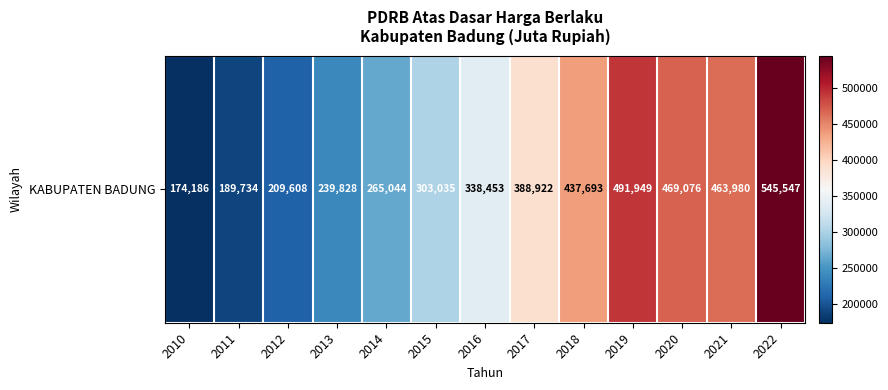

Which label corresponds to the largest value in the chart?

2022